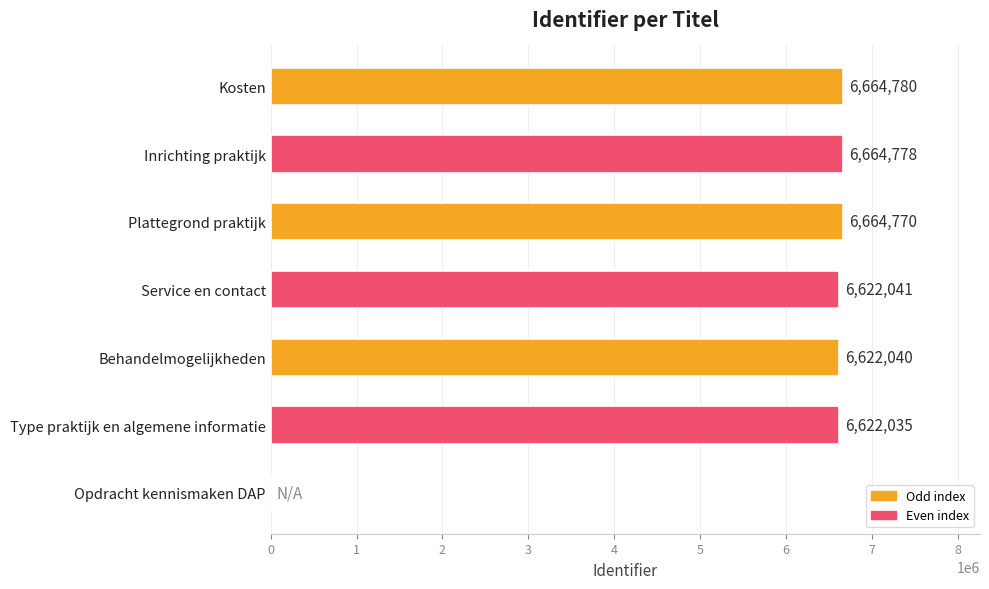

The chart shows a value of 2196307 at Plattegrond praktijk. True or false?

False